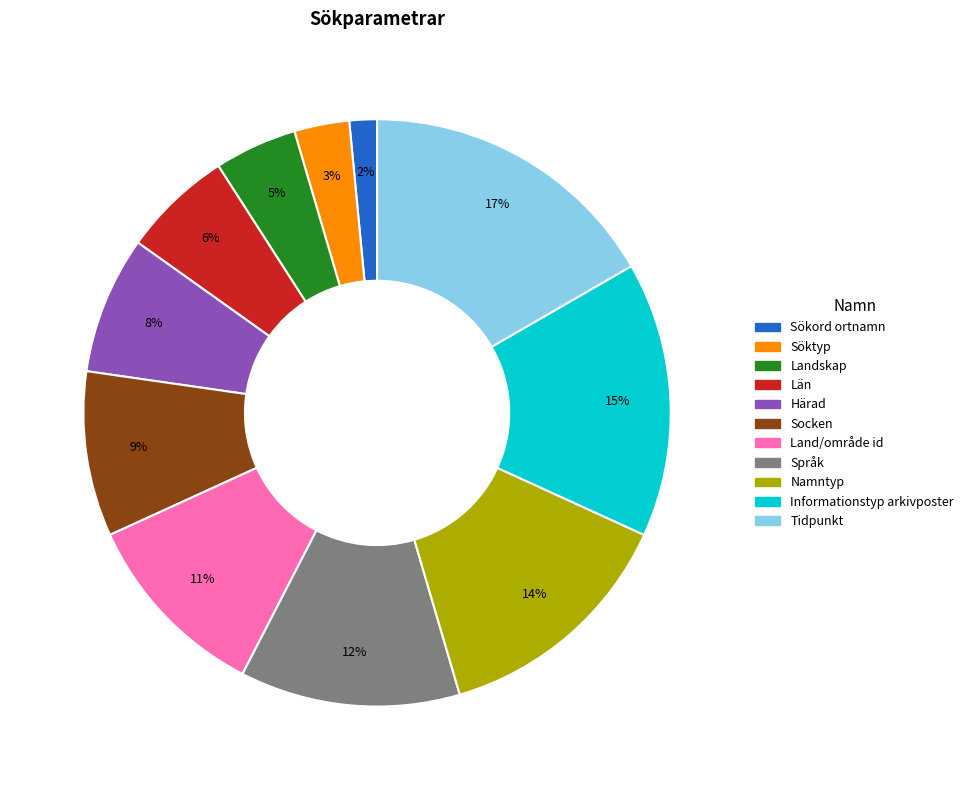

Is Härad the majority of the pie?

No